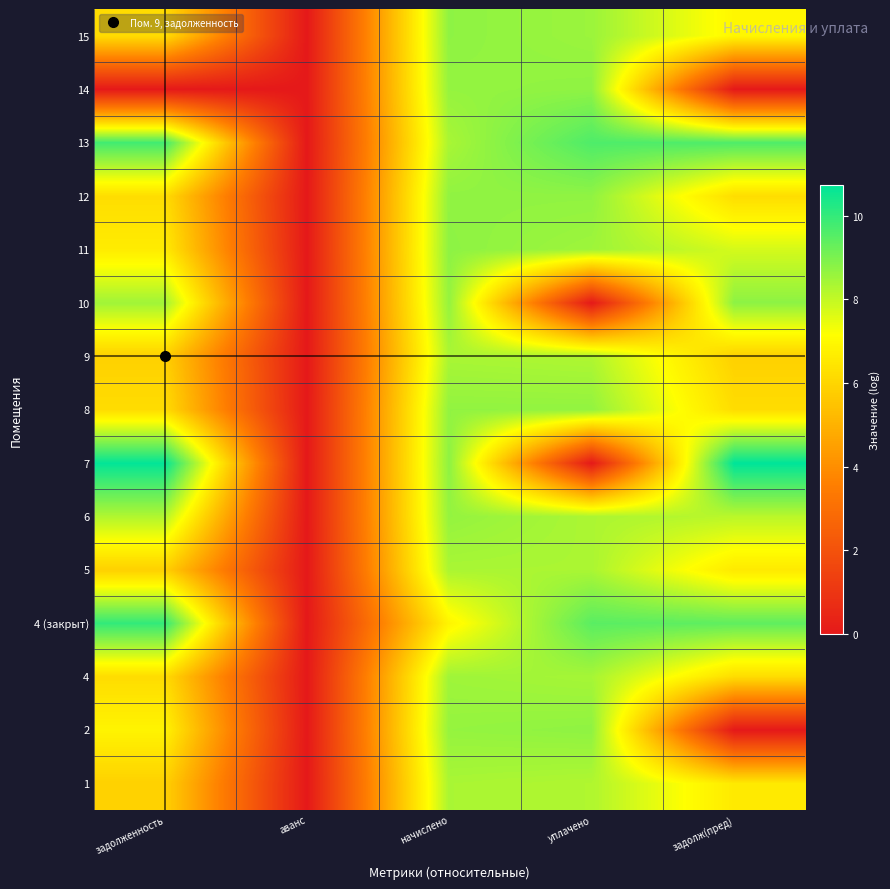

At how many categories does at least one series exceed 3?

4